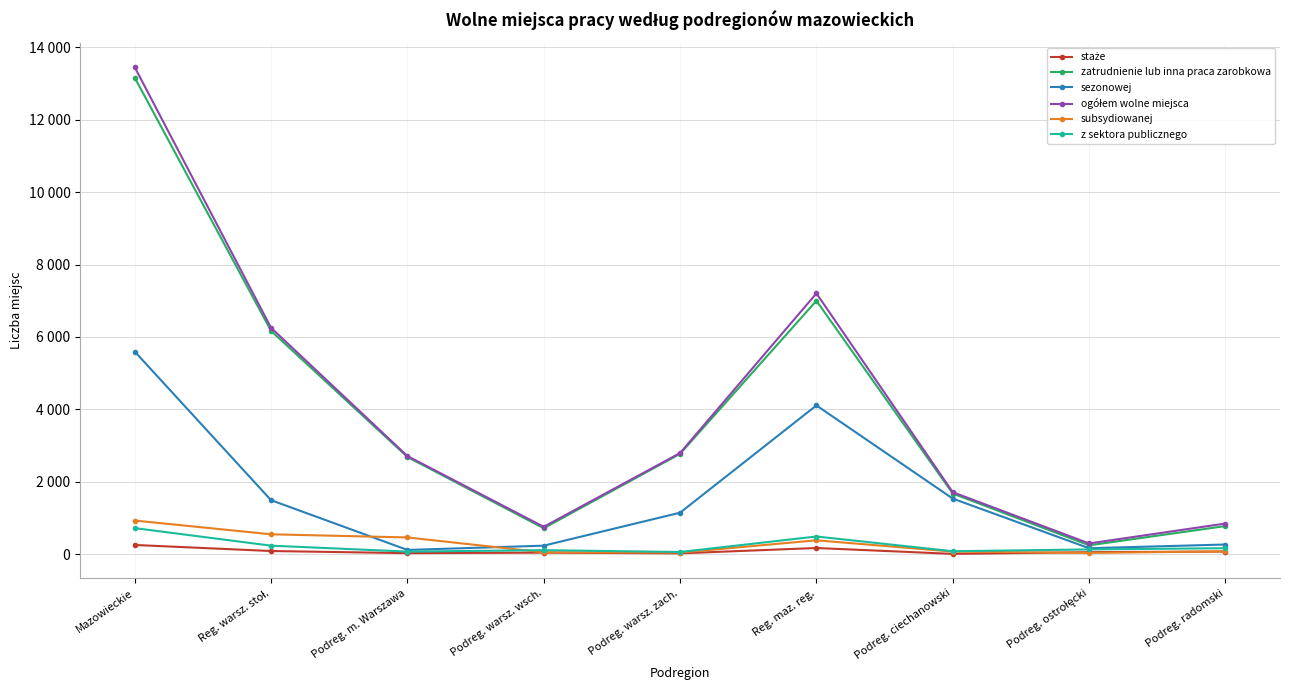

Which series changed the most between Mazowieckie and Podreg. ostrołęcki?

ogółem wolne miejsca